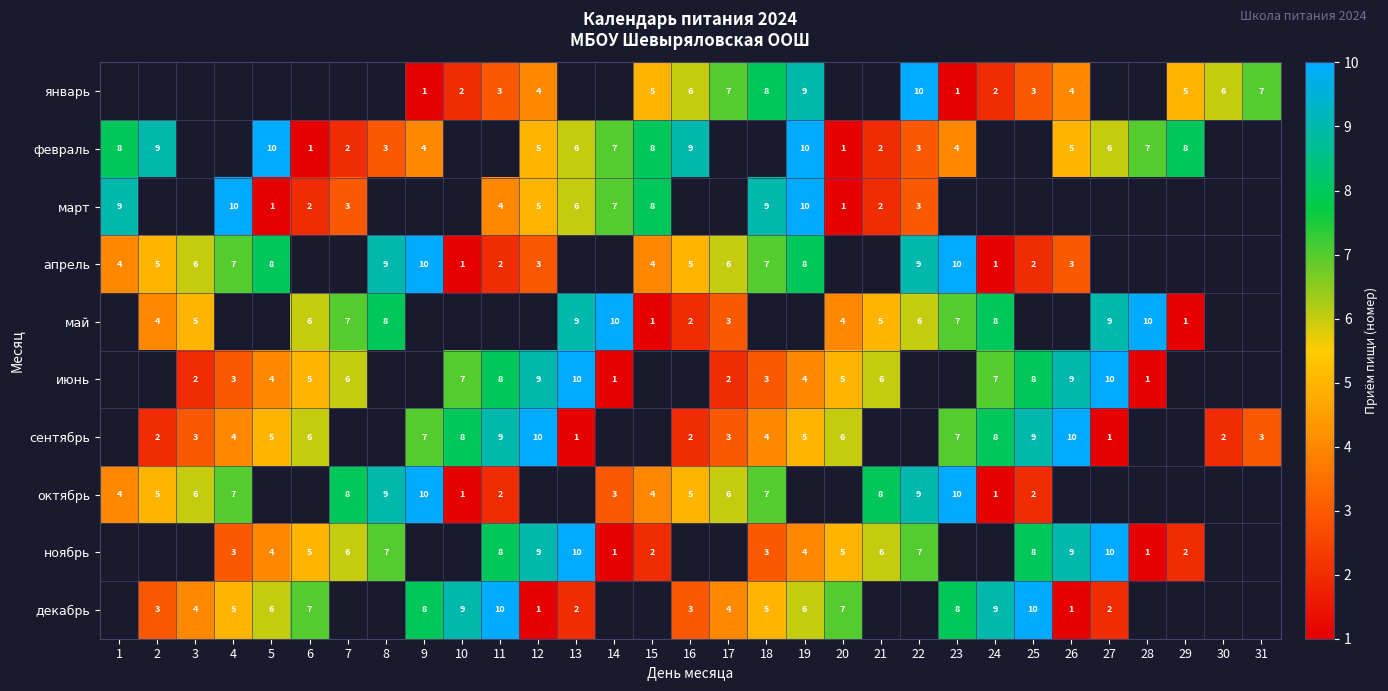

The value of январь at 15 is 5. True or false?

True